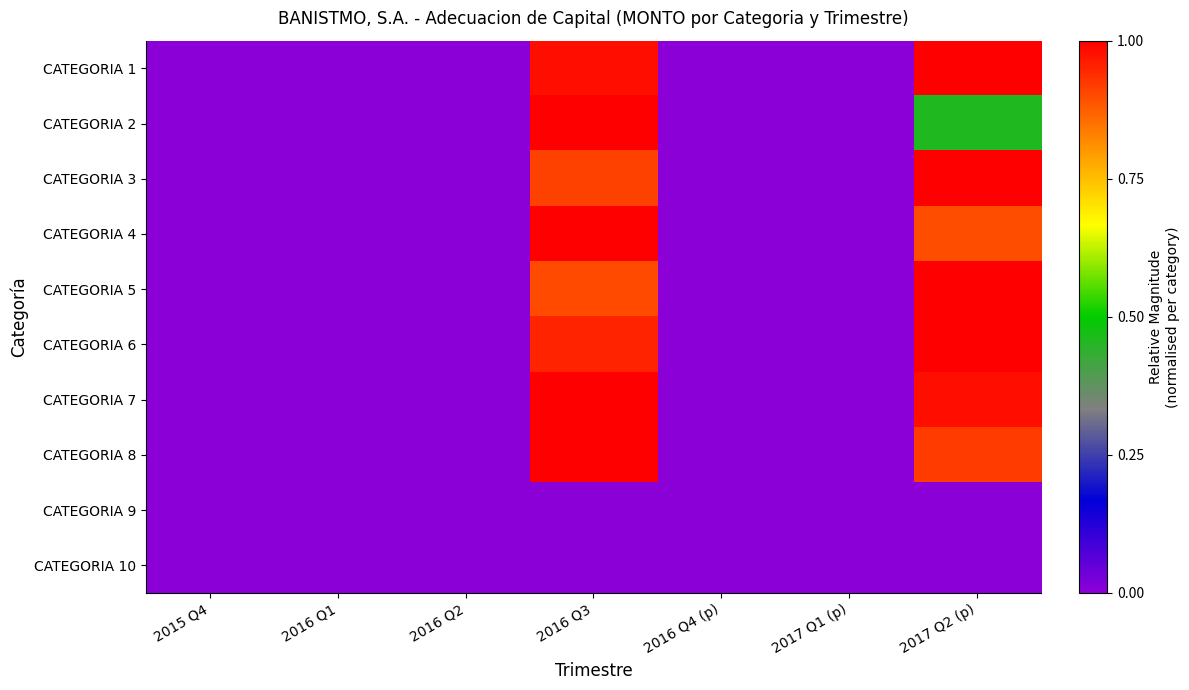

Rank the series by their maximum value, from lowest to highest.

CATEGORIA 9, CATEGORIA 10, CATEGORIA 1, CATEGORIA 2, CATEGORIA 3, CATEGORIA 4, CATEGORIA 5, CATEGORIA 6, CATEGORIA 7, CATEGORIA 8